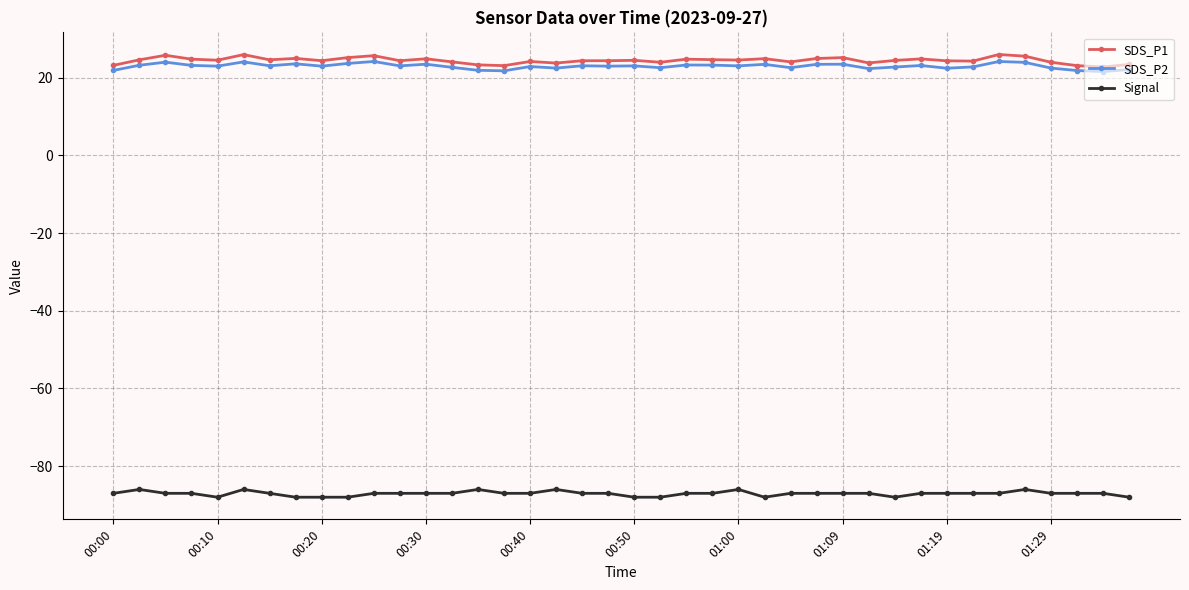

What is the maximum value shown in the chart?

26.0